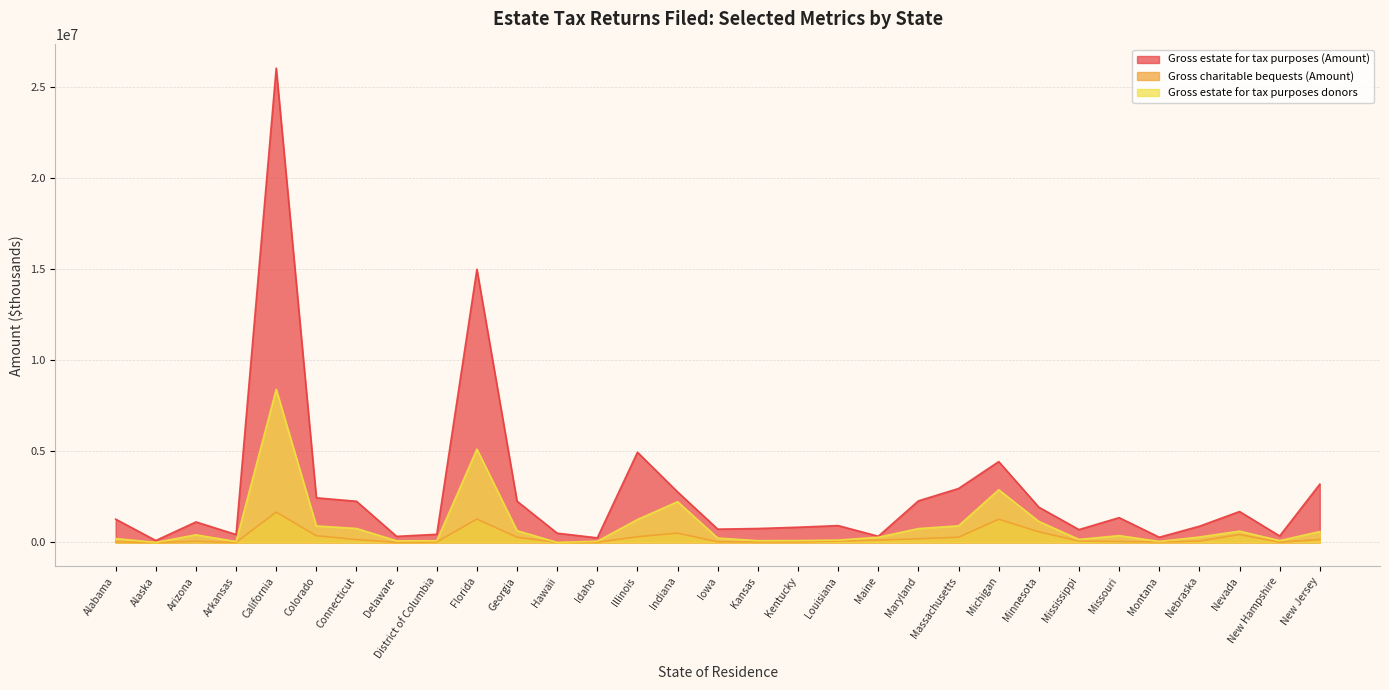

What is the difference between the second highest and second lowest values in the Gross estate for tax purposes (Amount) series?

14742989